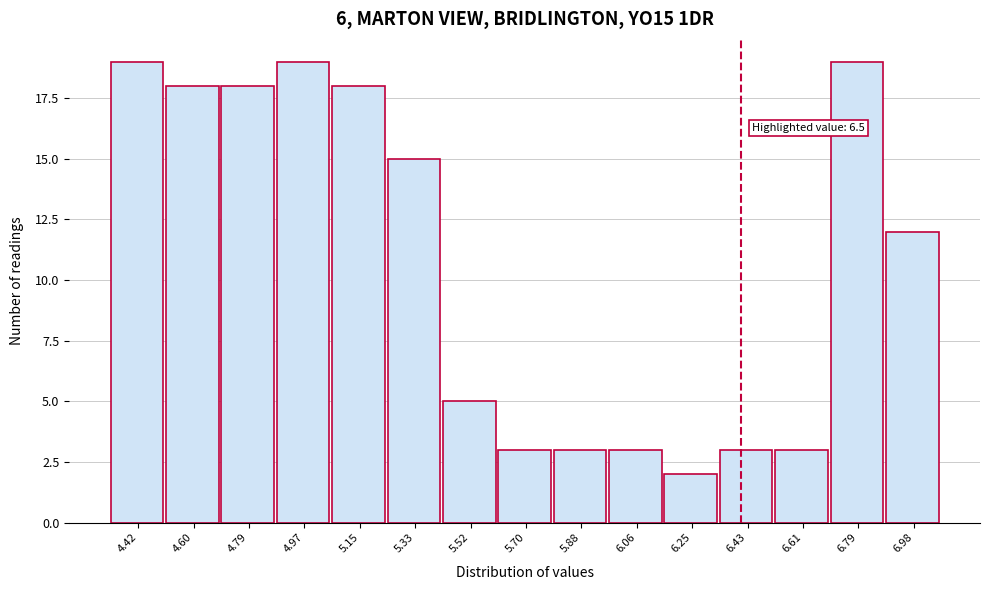

Reading left to right, what are all the values shown in this chart?

19	18	18	19	18	15	5	3	3	3	2	3	3	19	12